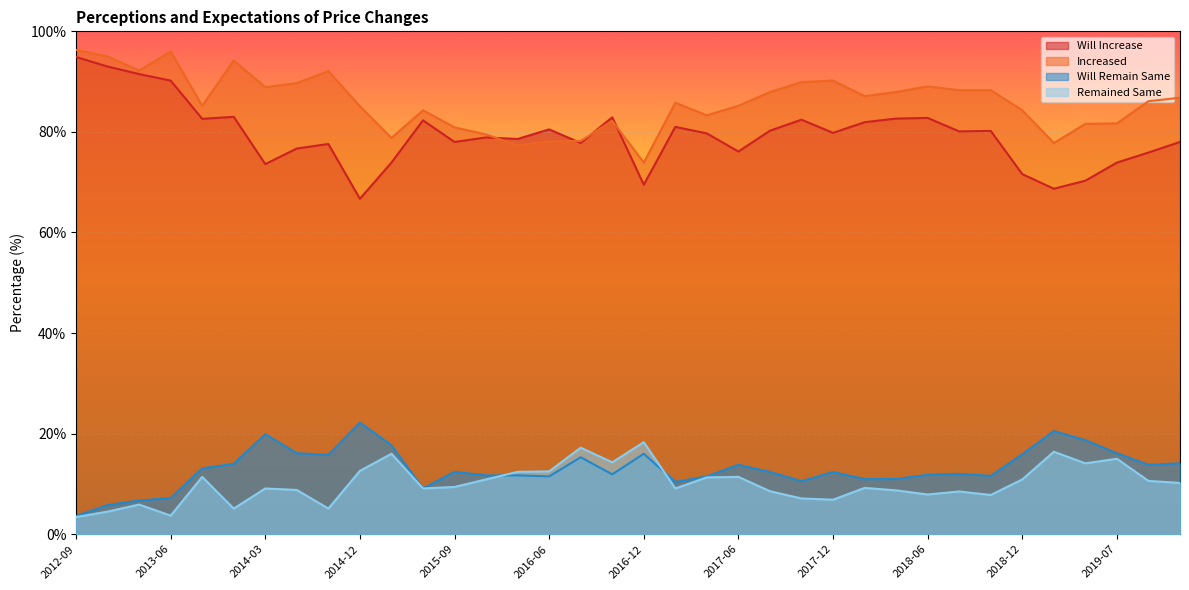

What are all the series names shown in the legend?

Will Increase, Increased, Will Remain Same, Remained Same